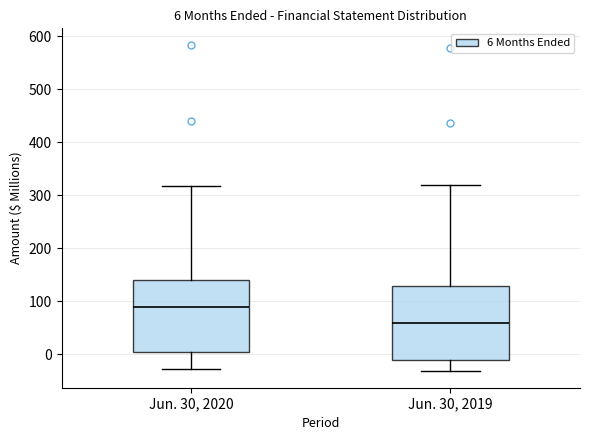

Which box's median line is the highest?

Jun. 30, 2020